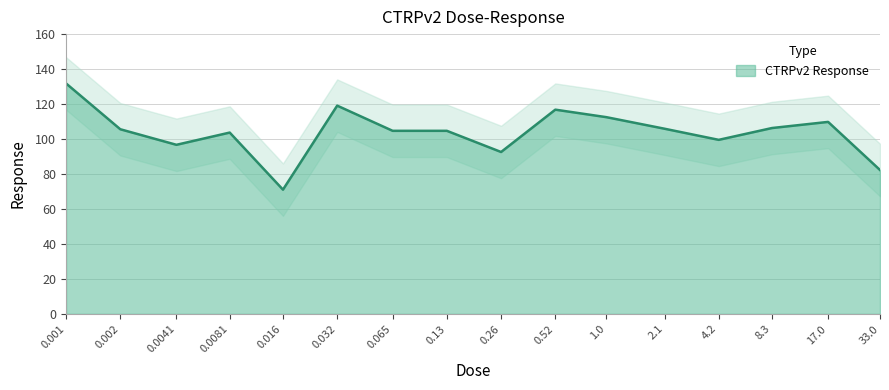

What is the difference between the values at 8.3 and 0.0041?

9.6